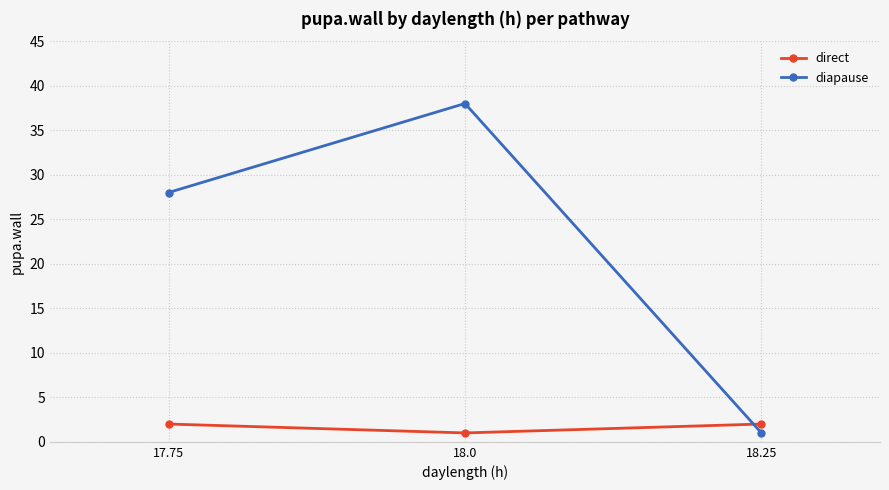

What is the difference between the highest and lowest values at 18.25?

1